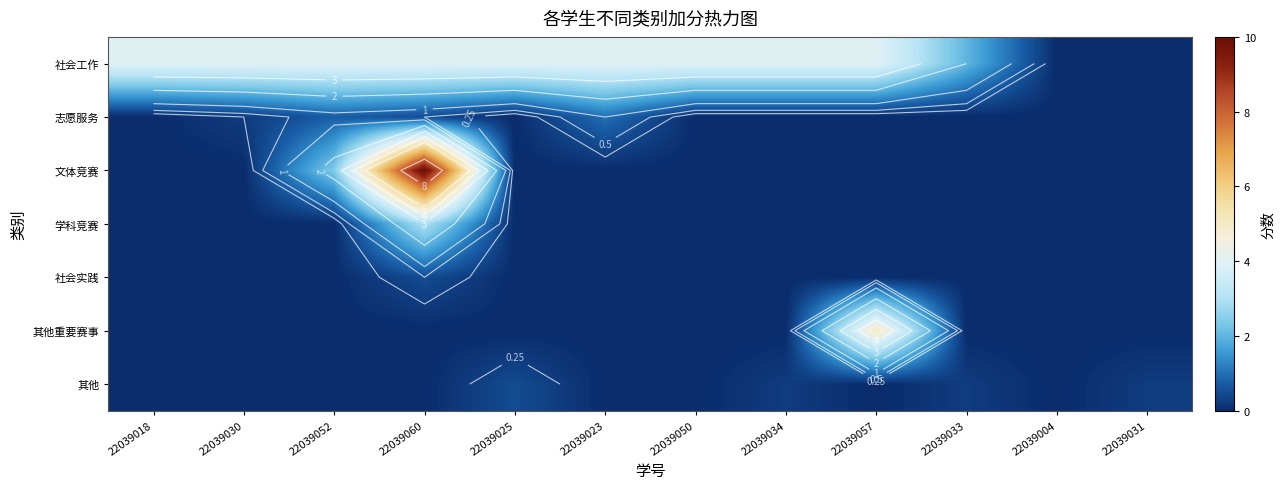

How many 文体竞赛 values are between 0 and 1?

10